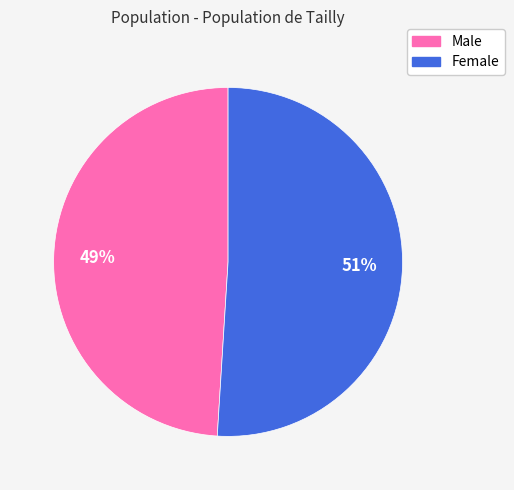

How many segments does this pie chart have?

2